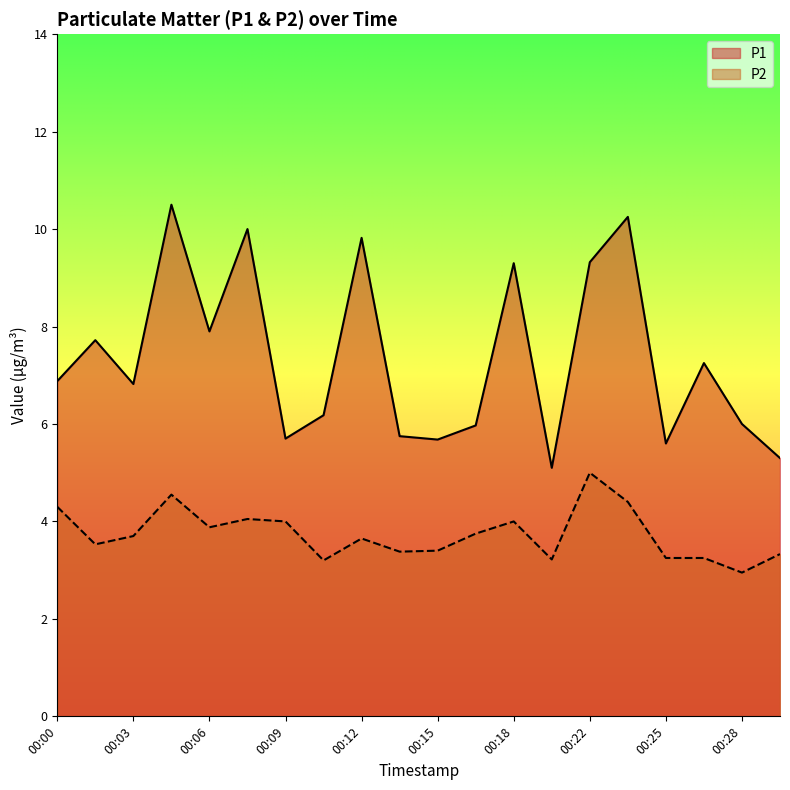

Does the chart display data point markers on the line(s)?

No